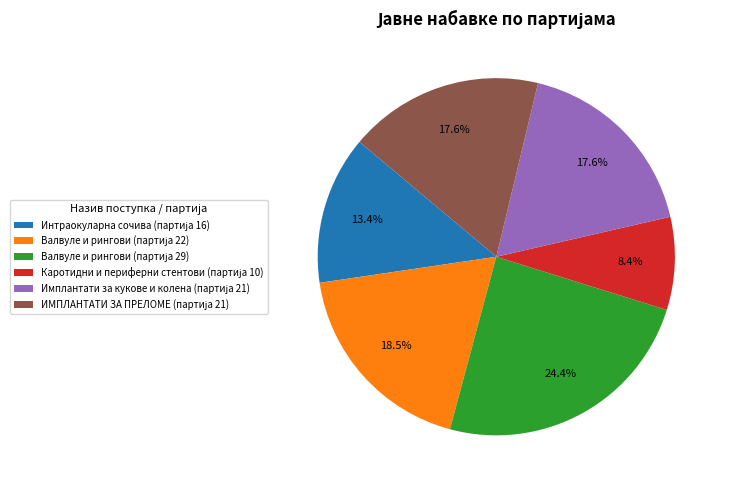

Does any single category account for the majority?

No